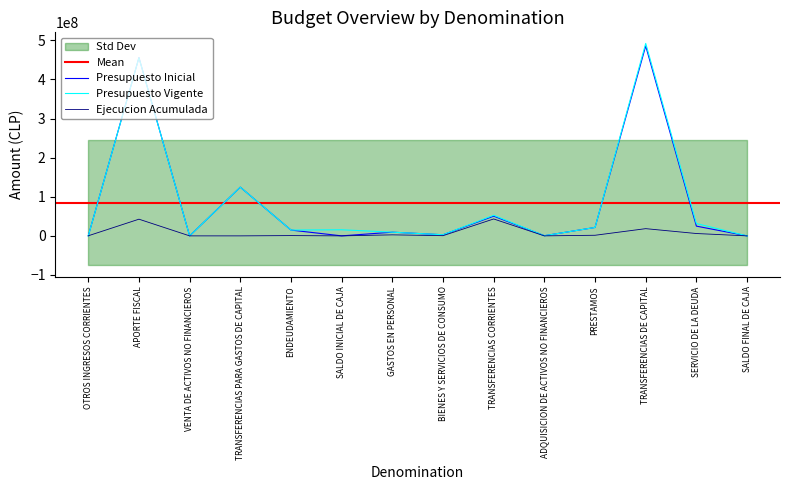

What is the total value across all series at OTROS INGRESOS CORRIENTES?

287117